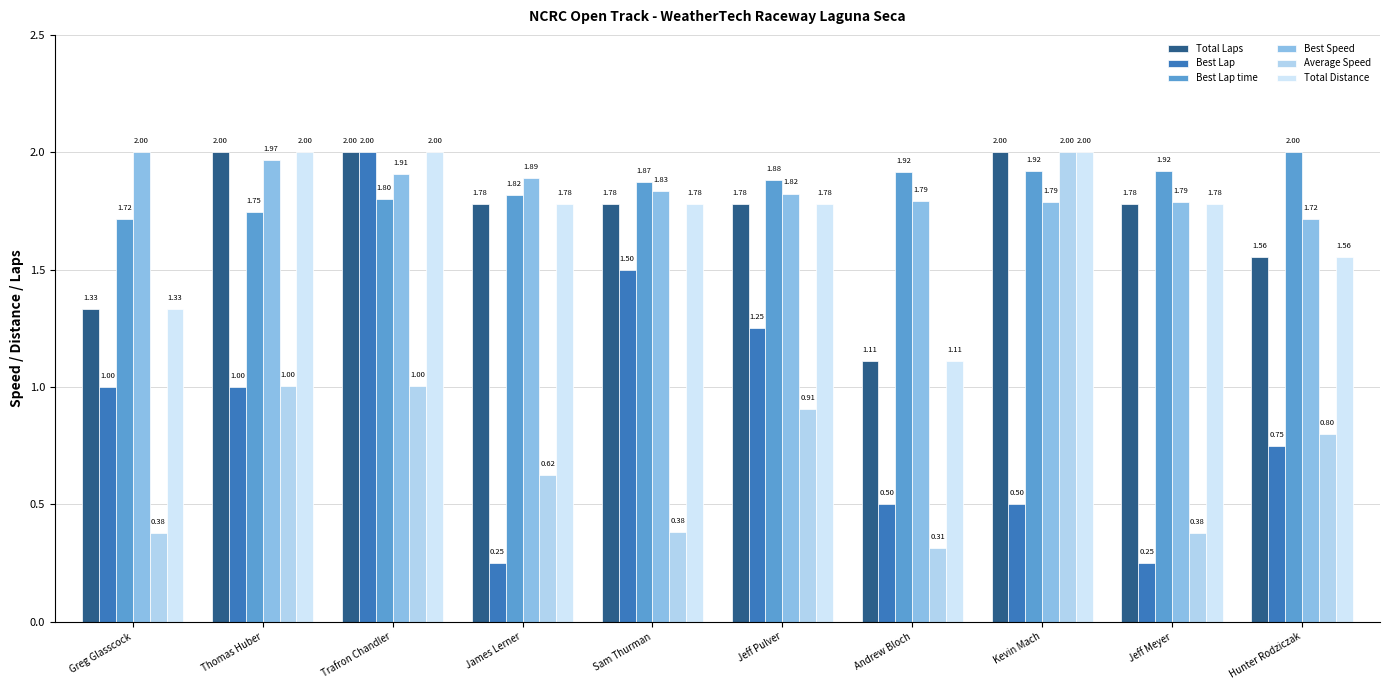

Which series has the widest spread of values?

Best Lap